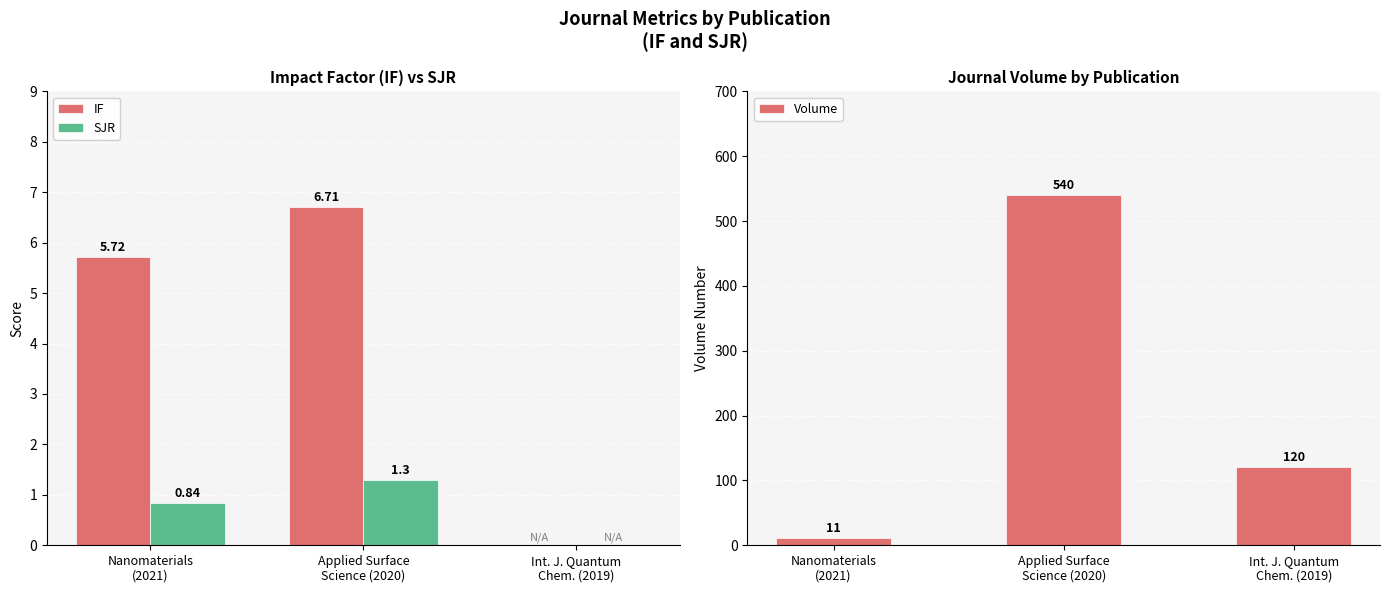

Between Nanomaterials
(2021) and Int. J. Quantum
Chem. (2019), which series saw the biggest shift?

Volume